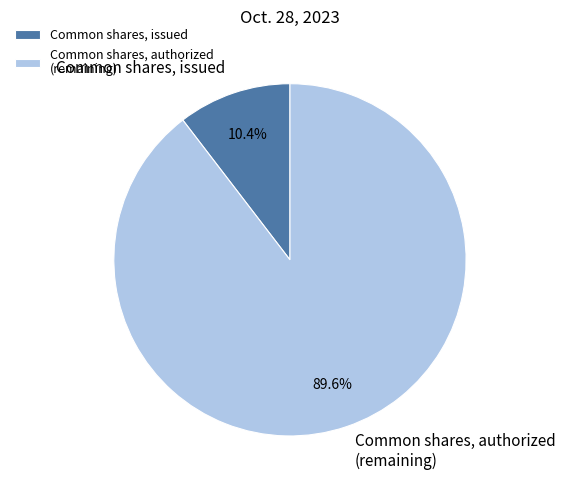

To the nearest percent, what percentage of the pie is Common shares, issued?

10%